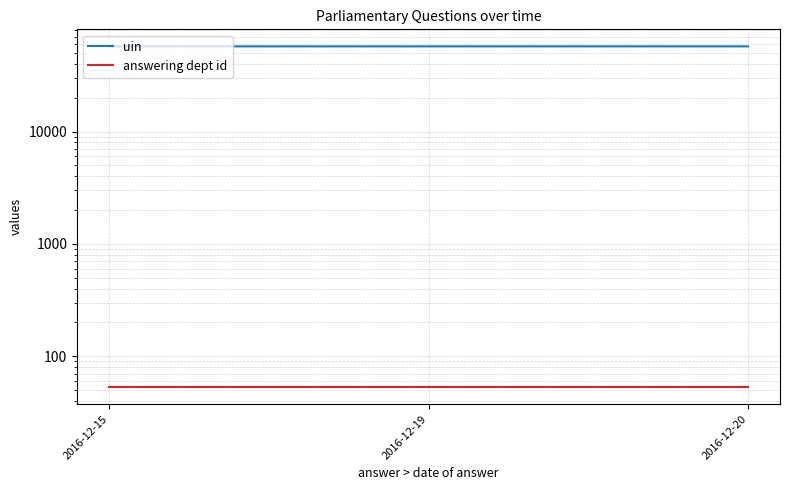

How many distinct data groups are displayed?

2